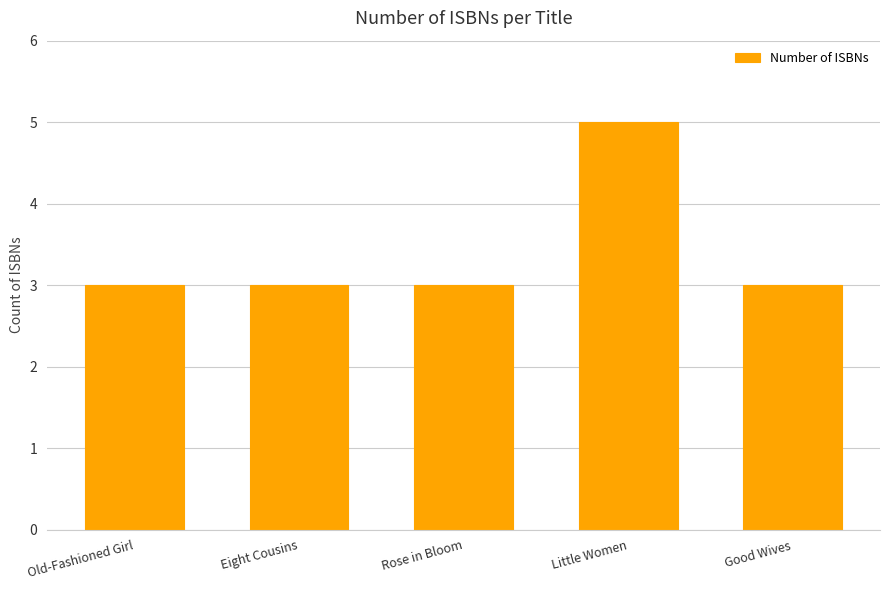

What position from the right is Old-Fashioned Girl?

5